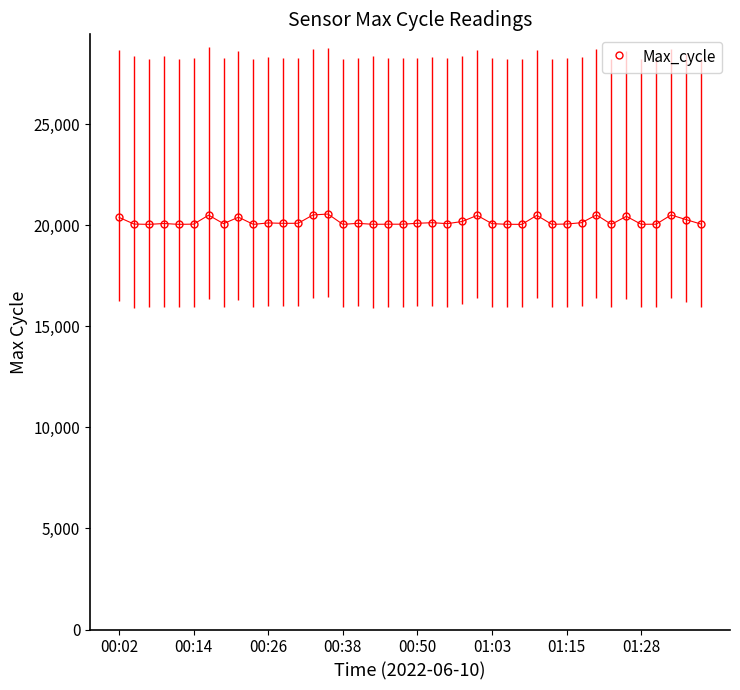

What is the average value?

20177